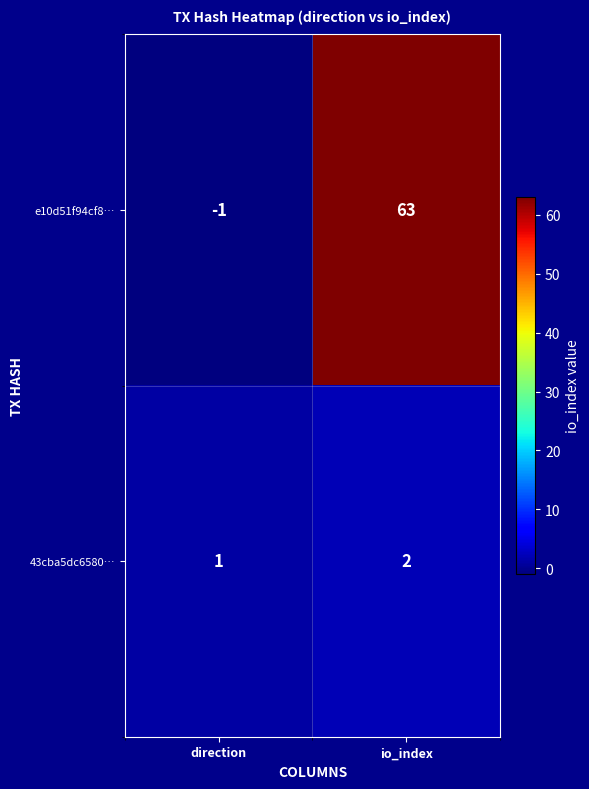

Which series has the largest total across all categories?

e10d51f94cf8…